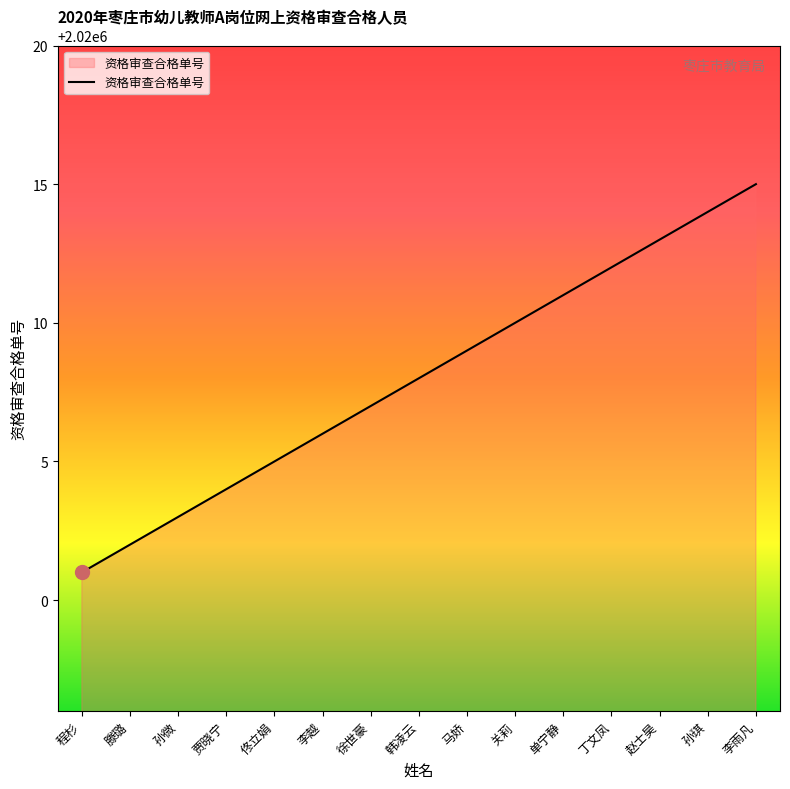

True or false: the data shows 2020001 at 程杉.

True